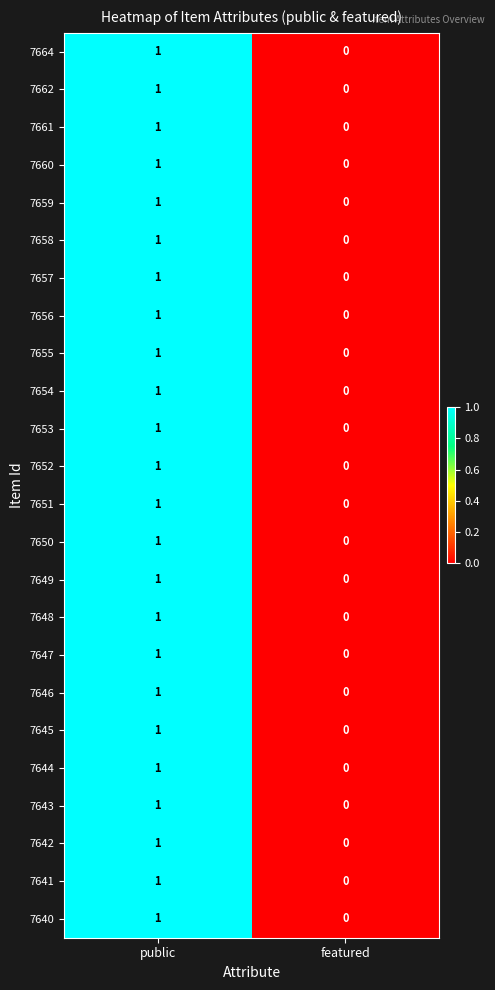

How many data points does each series have?

2